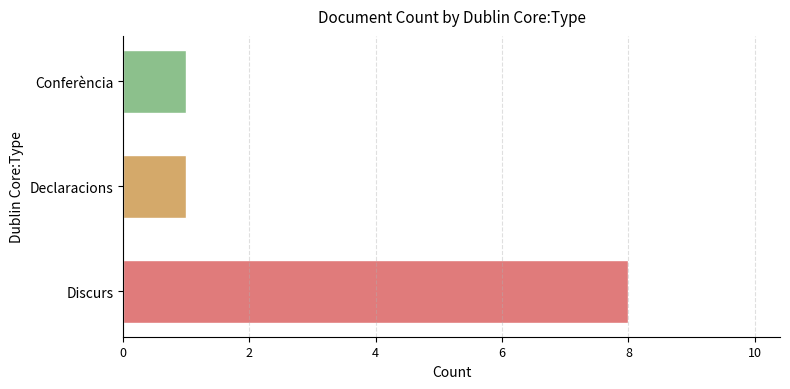

Count the values in the range 1 to 8.

3